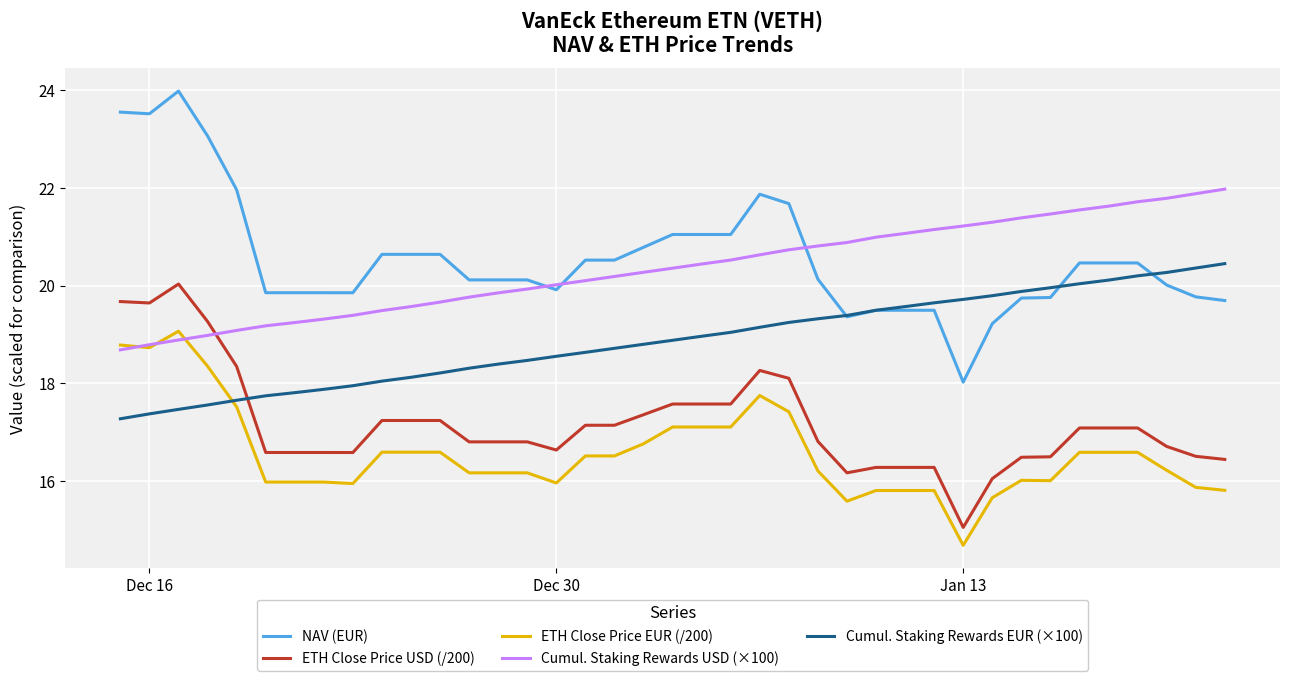

Which series ends up on top after the final intersection of NAV (EUR) and Cumul. Staking Rewards USD (×100)?

Cumul. Staking Rewards USD (×100)